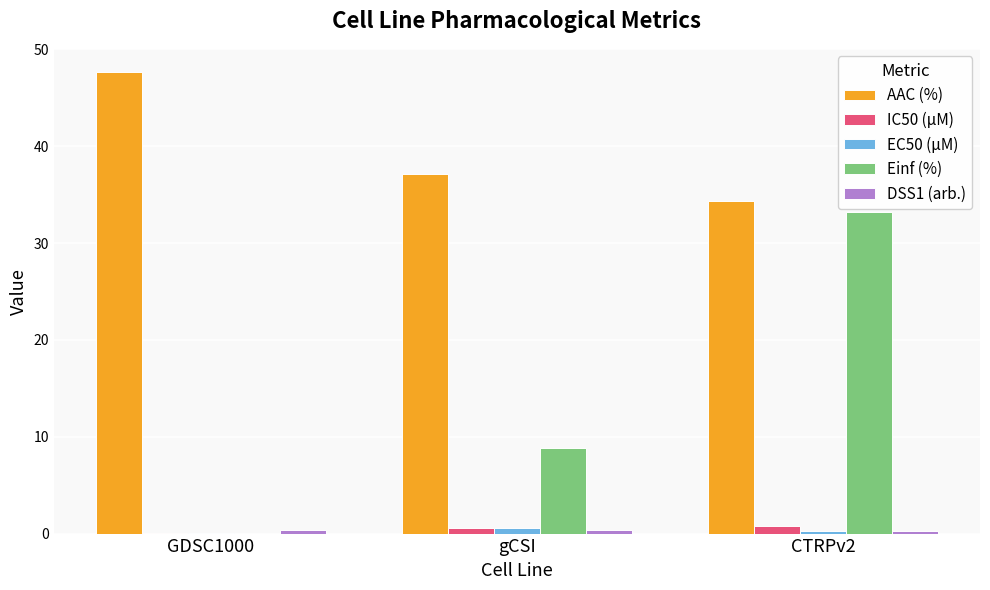

Are the bars grouped side by side (vs. stacked)?

Yes